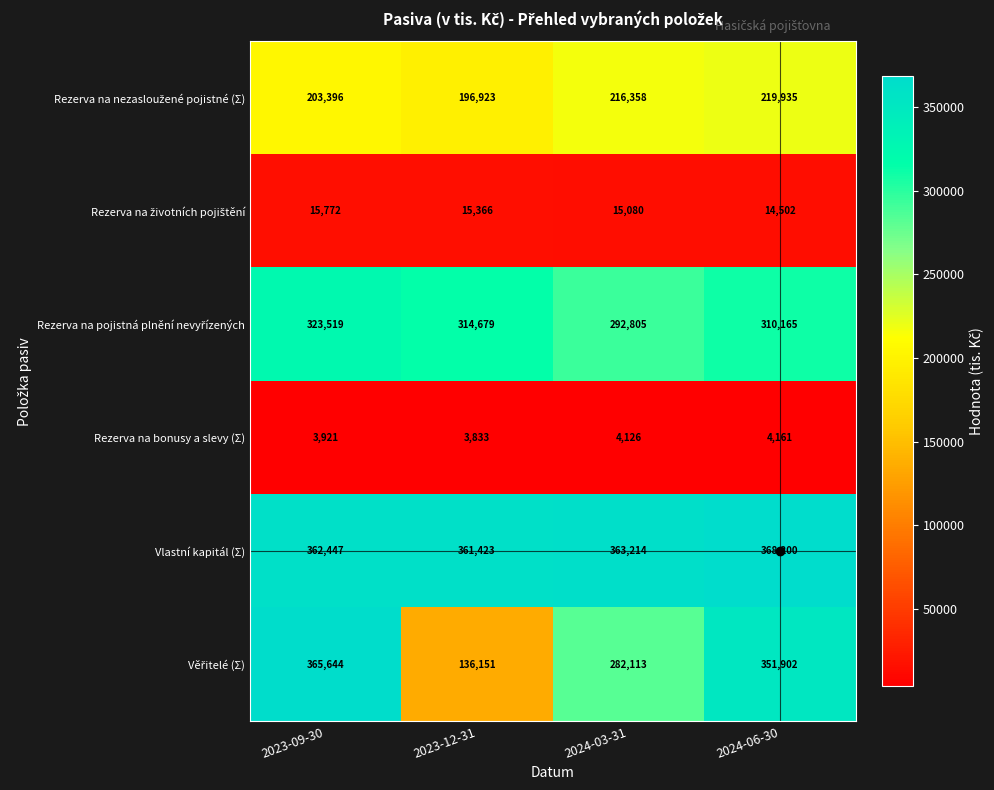

At which category is the sum across all series the highest?

2023-09-30